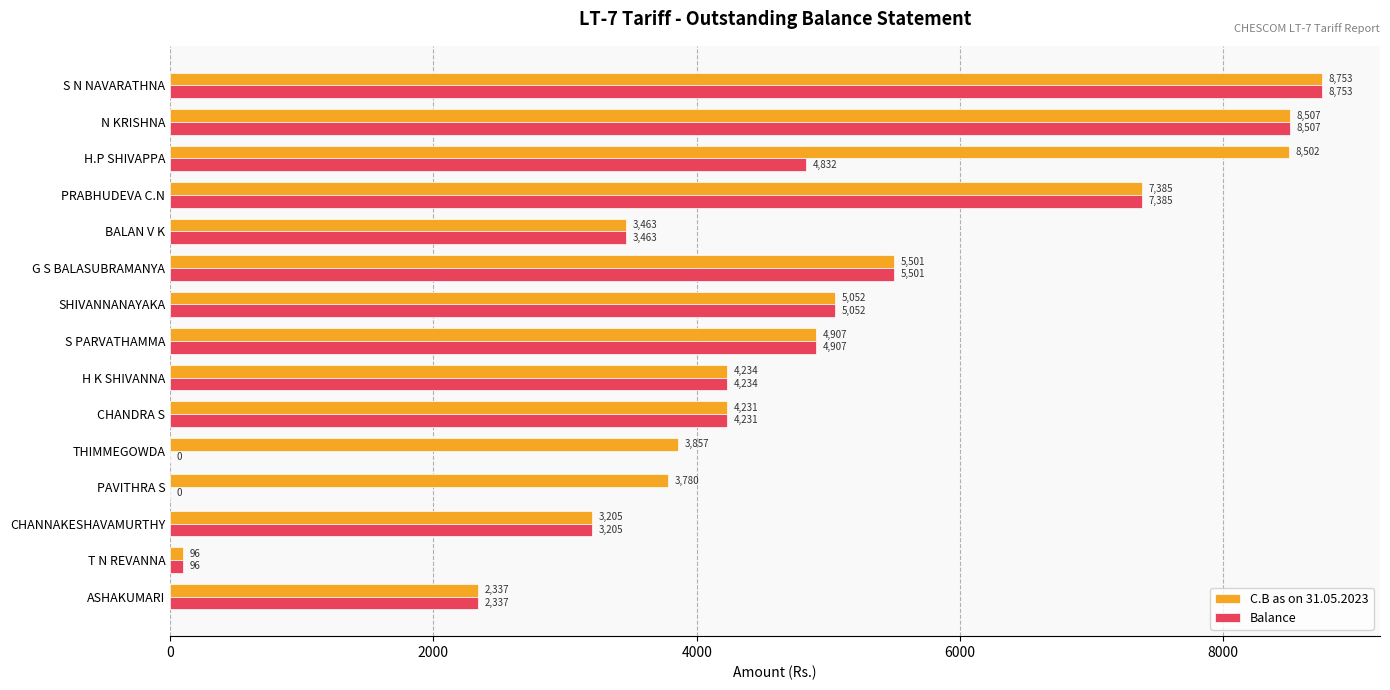

True or false: Balance has a value of 5052.5 at SHIVANNANAYAKA.

True